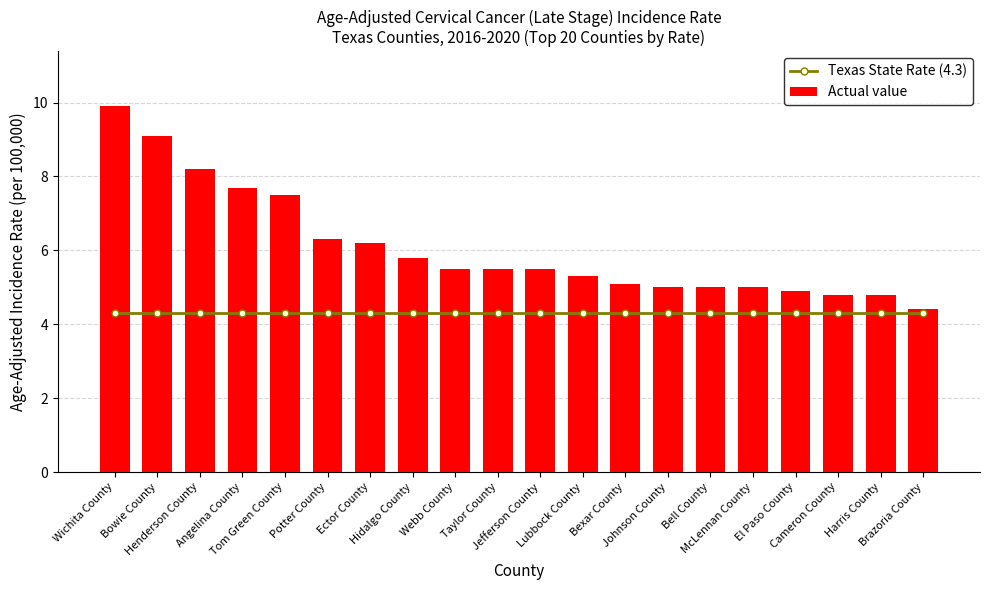

At Tom Green County, list the series in order from smallest to largest.

Texas State Rate (4.3), Actual value